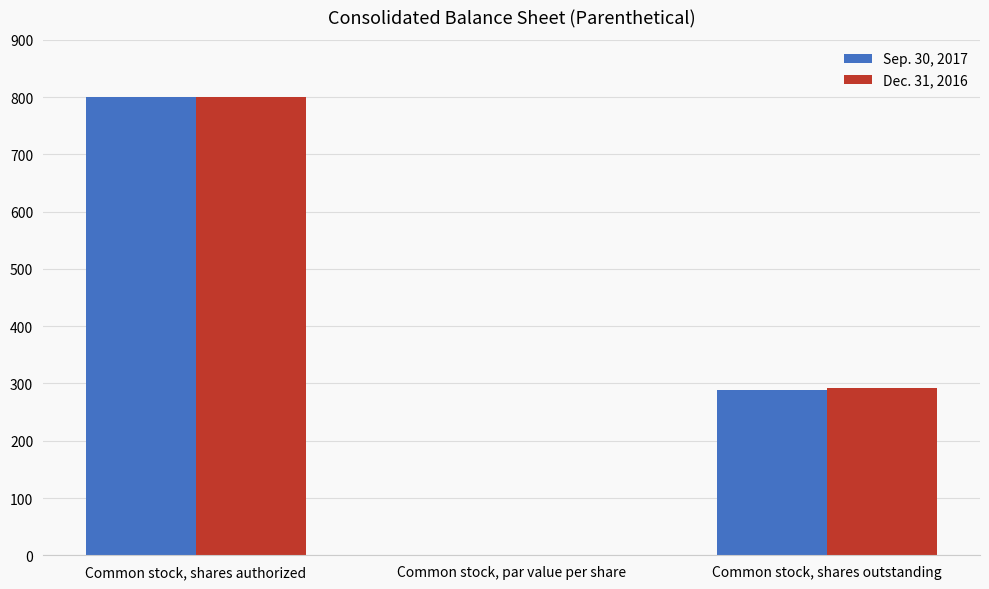

Is it true that Dec. 31, 2016 equals 160.5 at Common stock, shares authorized?

False